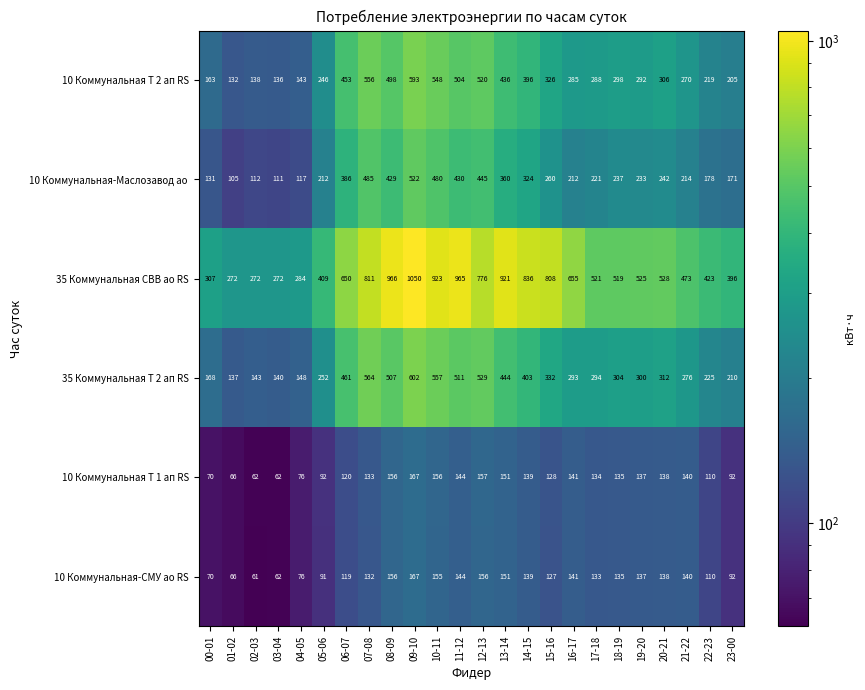

How many data points does each series have?

24